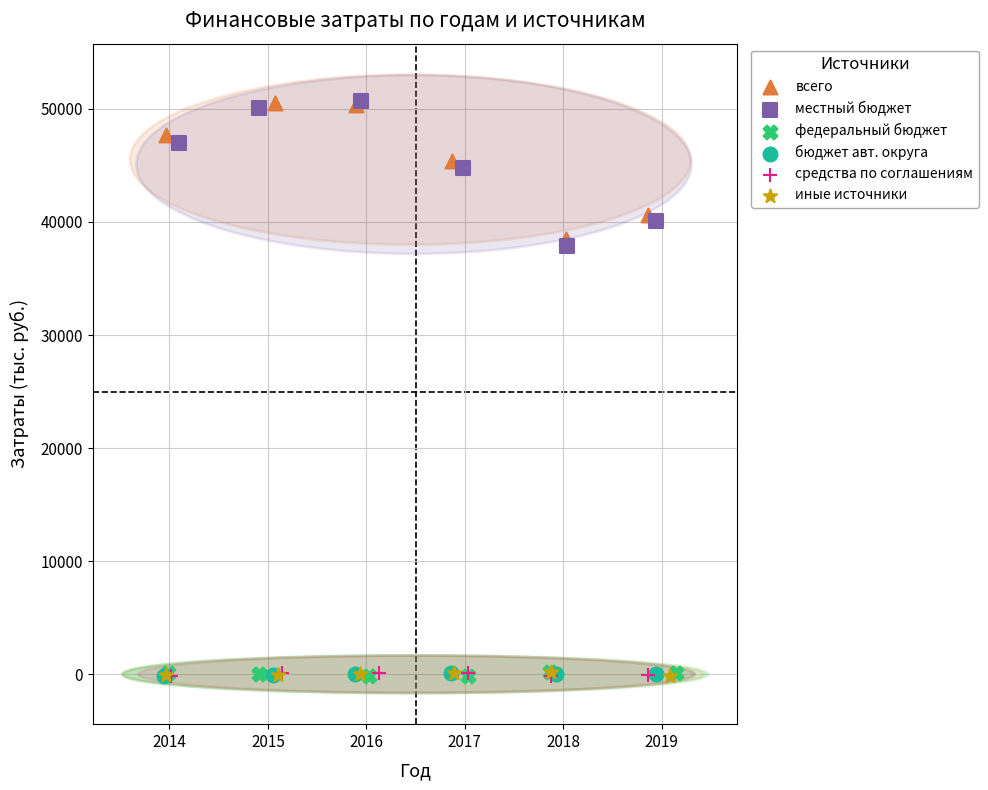

Which series has the largest Y range (max minus min)?

местный бюджет